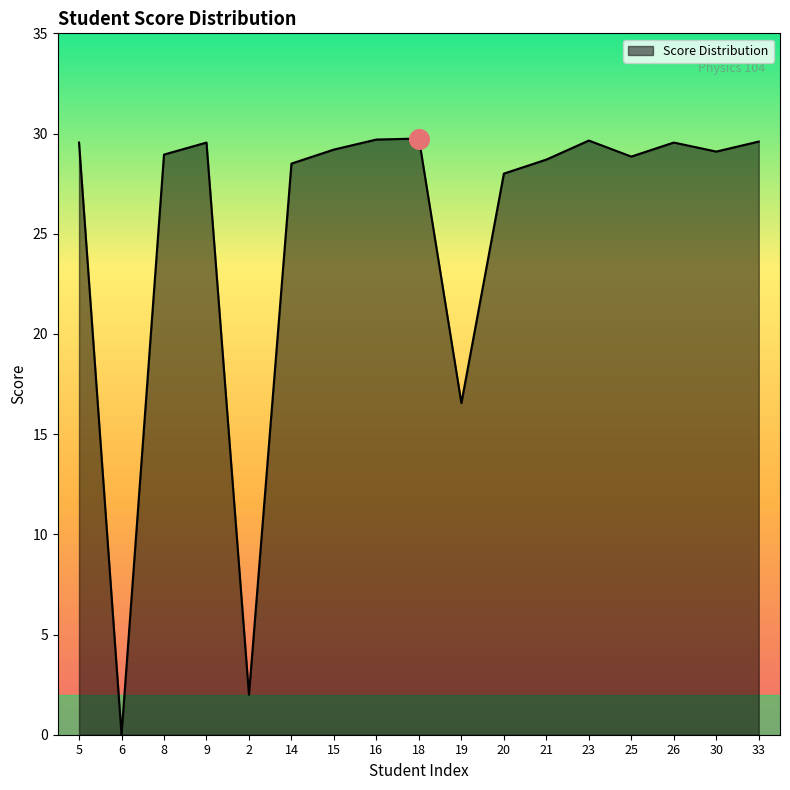

What is the change in value from 15 to 33?

+0.4